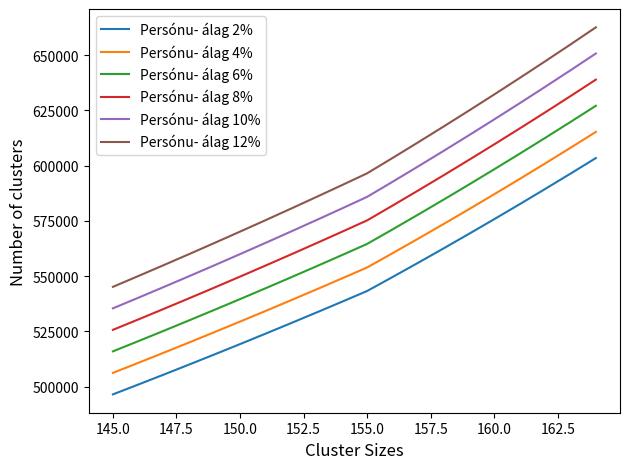

Is this an area chart (filled region under the line)?

No